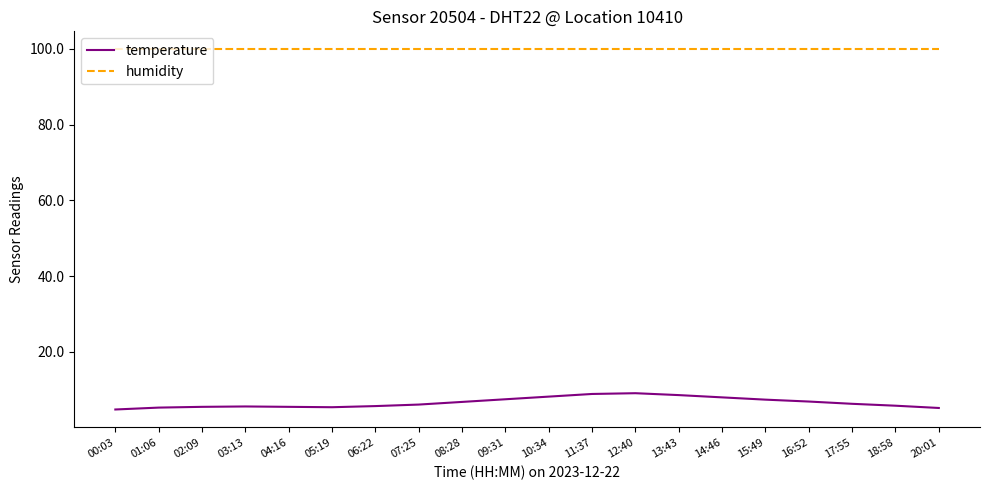

Count the number of categories in the chart.

20